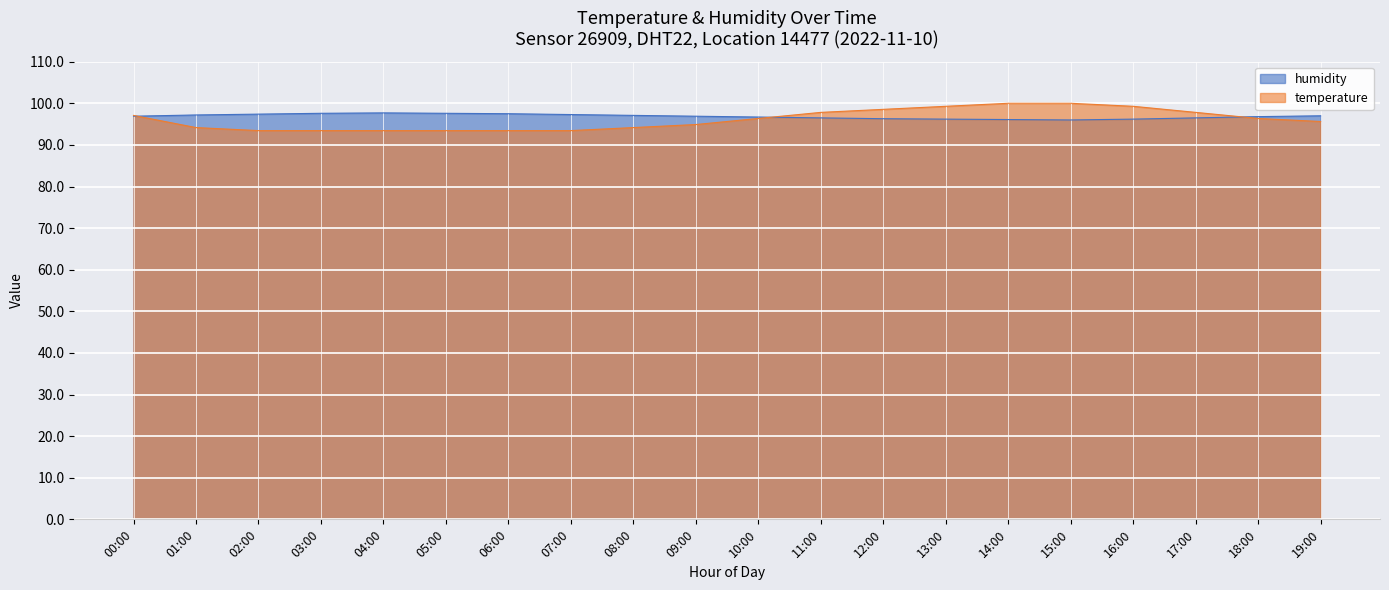

How many series are shown in this chart?

2